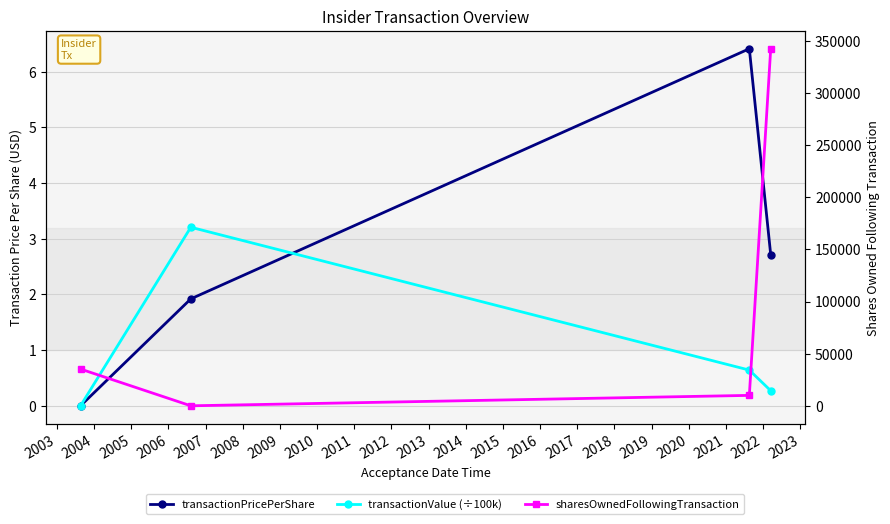

What is the average value of the sharesOwnedFollowingTransaction series?

96936.5